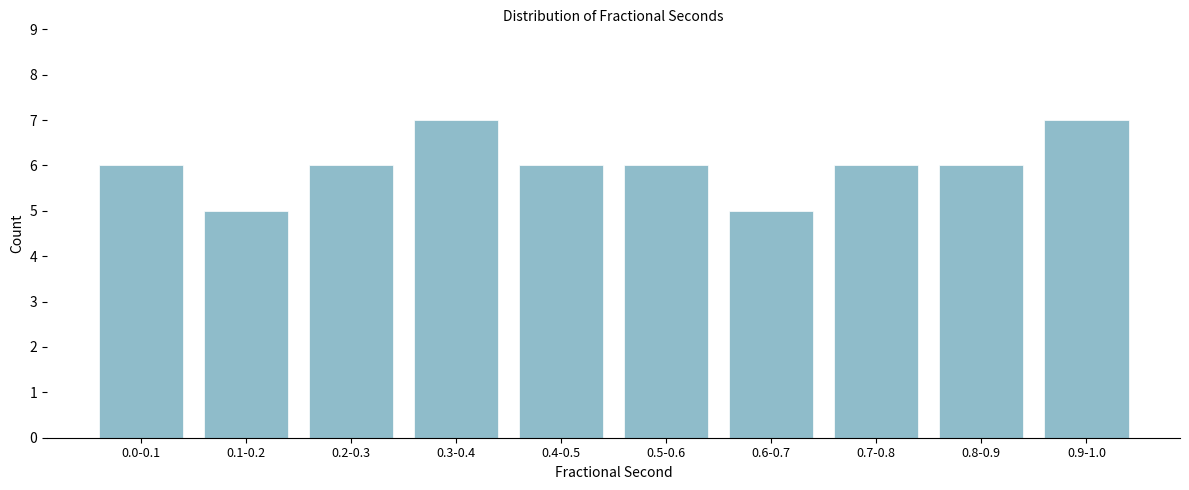

Reading left to right, transcribe all the data shown in this chart.

0.0-0.1=6	0.1-0.2=5	0.2-0.3=6	0.3-0.4=7	0.4-0.5=6	0.5-0.6=6	0.6-0.7=5	0.7-0.8=6	0.8-0.9=6	0.9-1.0=7